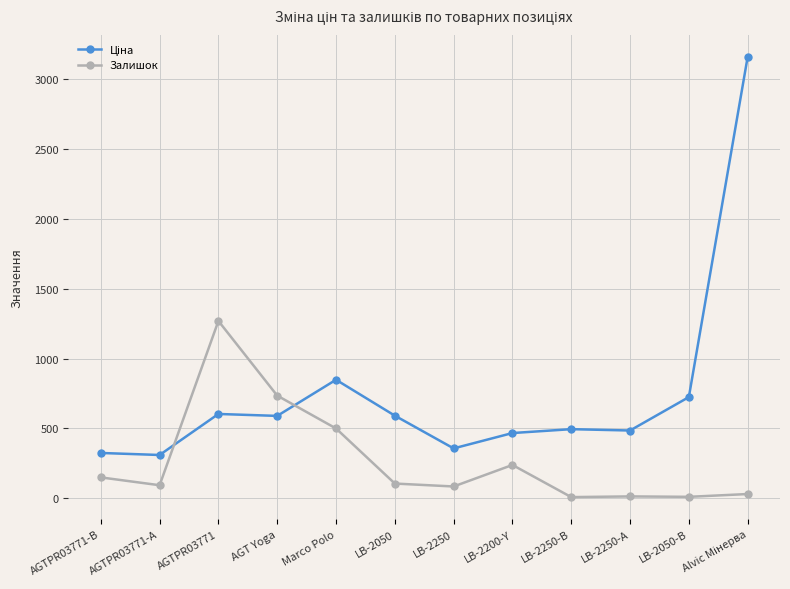

Is this an area chart (filled region under the line)?

No